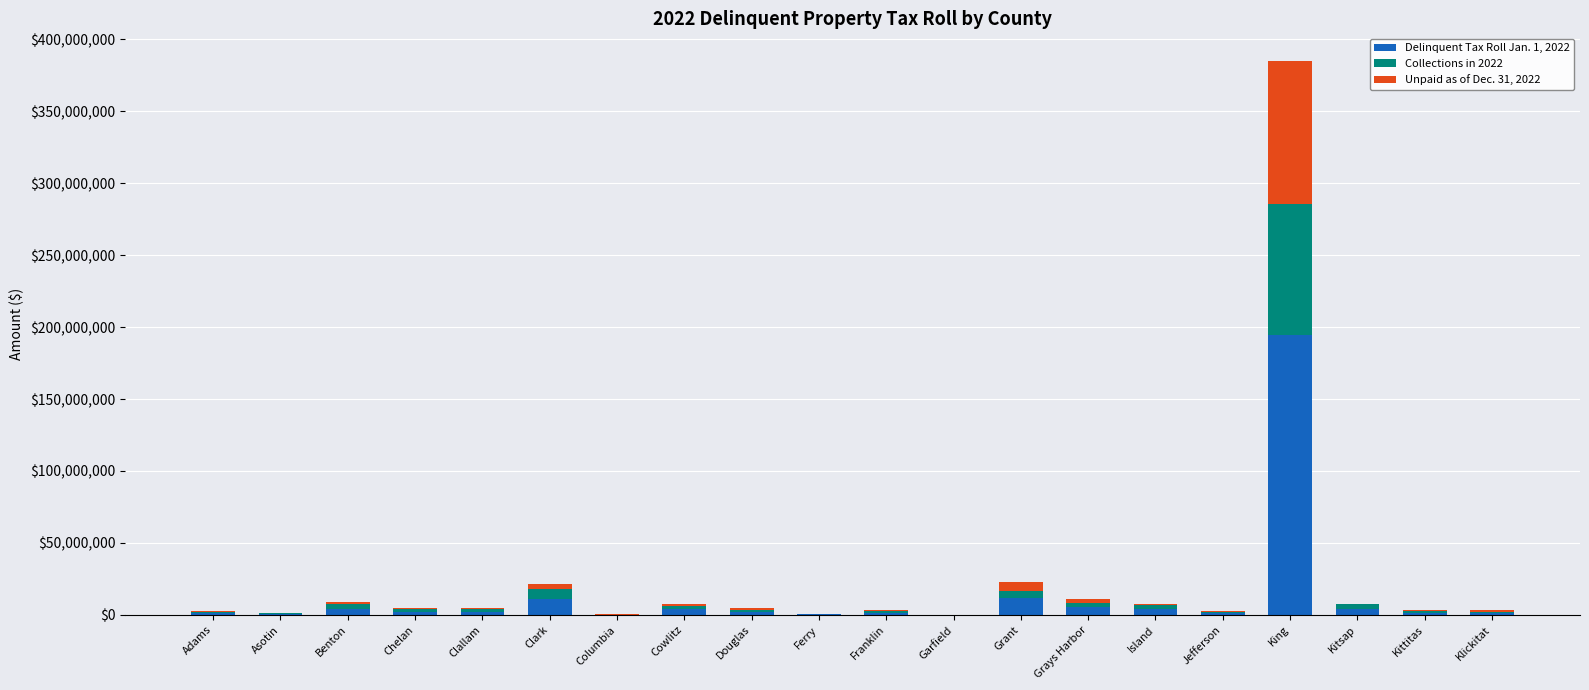

At which category is the sum across all series the highest?

King